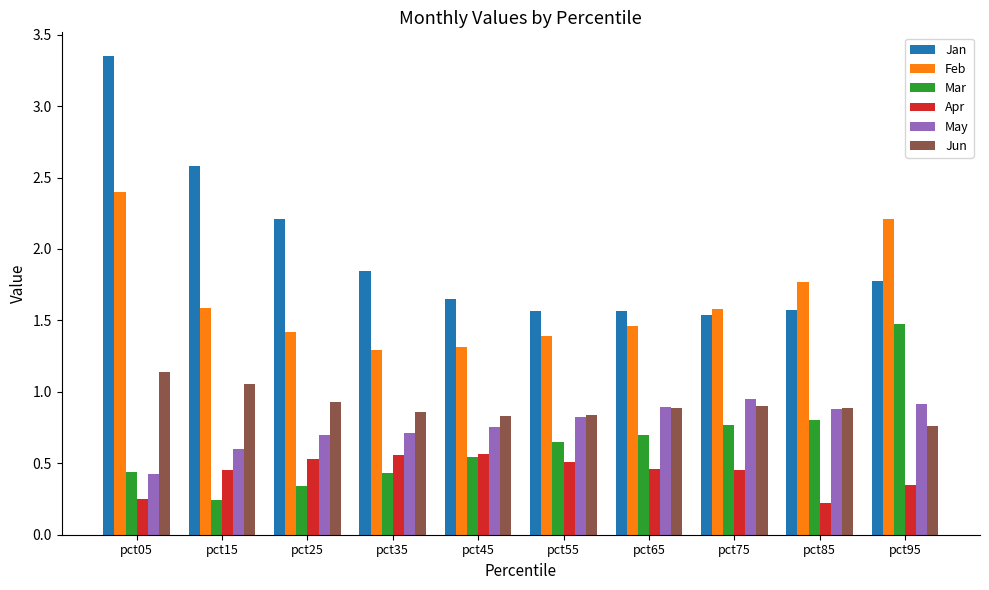

How many bars are there in each group?

6